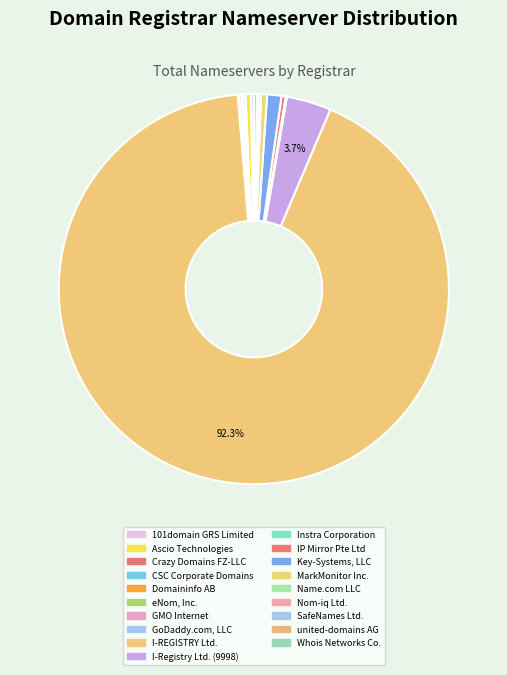

To the nearest percent, what is the difference between the Name.com LLC and I-REGISTRY Ltd. slice percentages?

92%